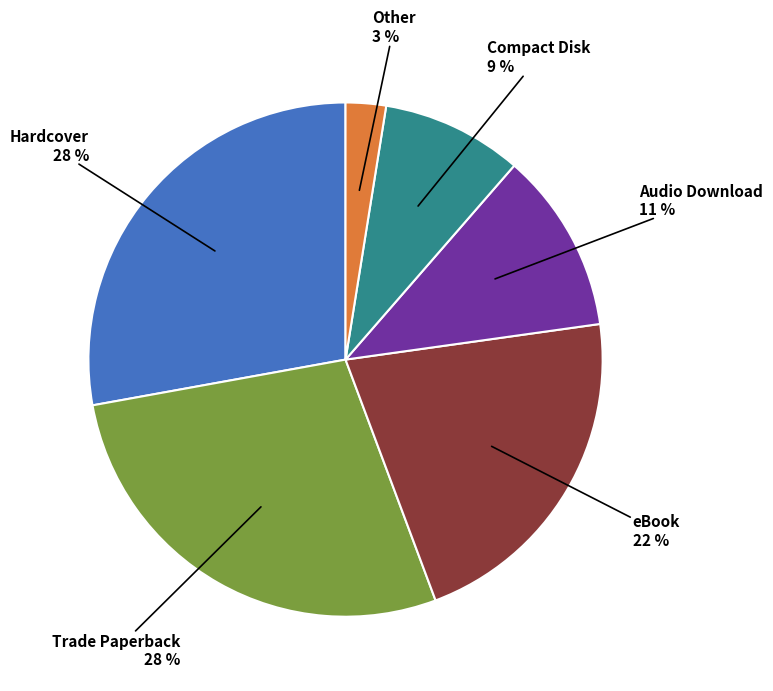

To the nearest percent, what is the average slice percentage?

17%